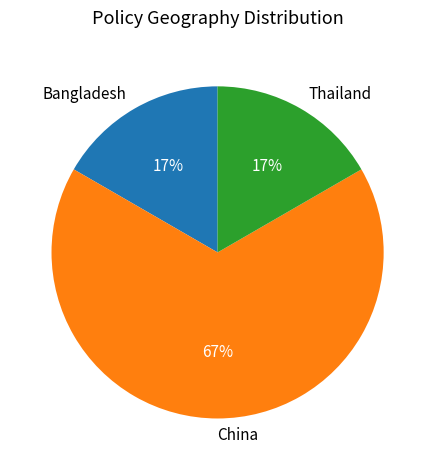

Does Thailand represent more than half of the total?

No